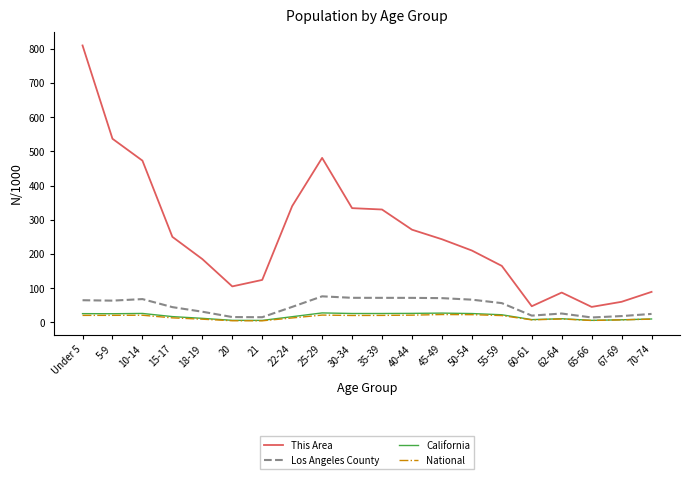

What is the maximum value shown in the chart?

810.0